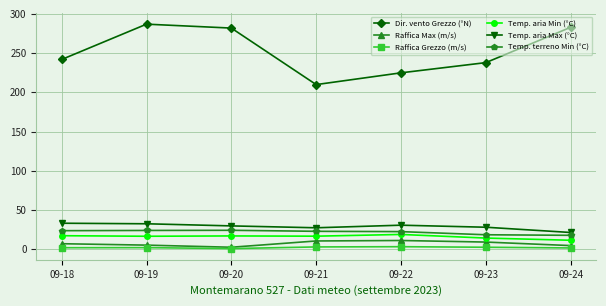

How many lines are shown in the chart?

6